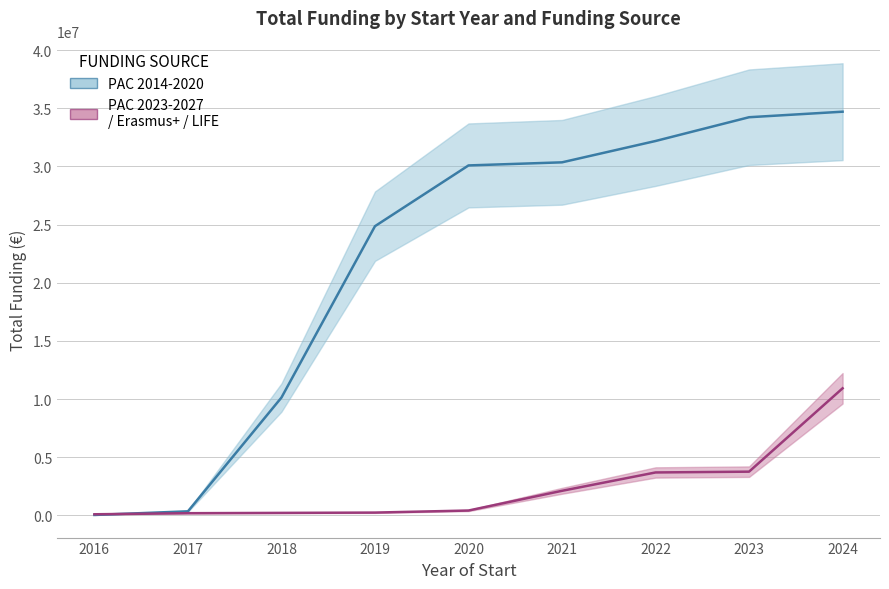

Is the value of PAC 2023-2027 / Erasmus+ / LIFE at 2022 greater than the value of PAC 2014-2020 at 2018?

No